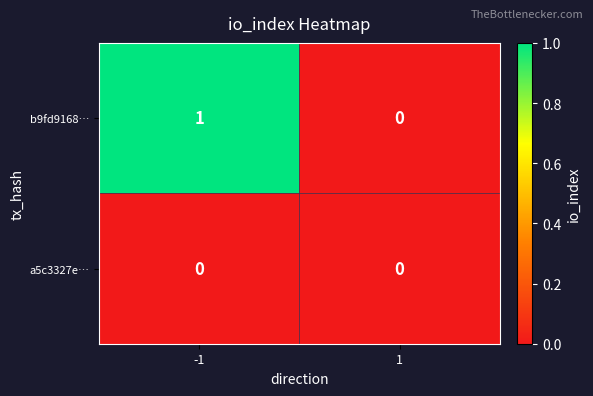

Is the value of b9fd9168… at -1 greater than the value of a5c3327e… at 1?

Yes